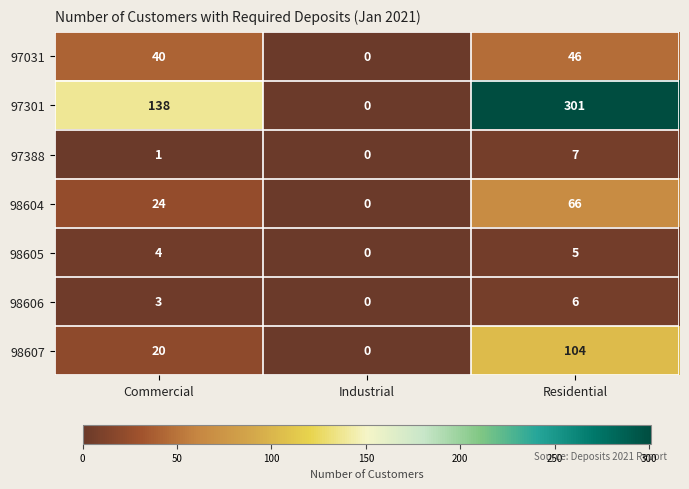

What is the difference between the 98605 values at Commercial and Industrial?

4